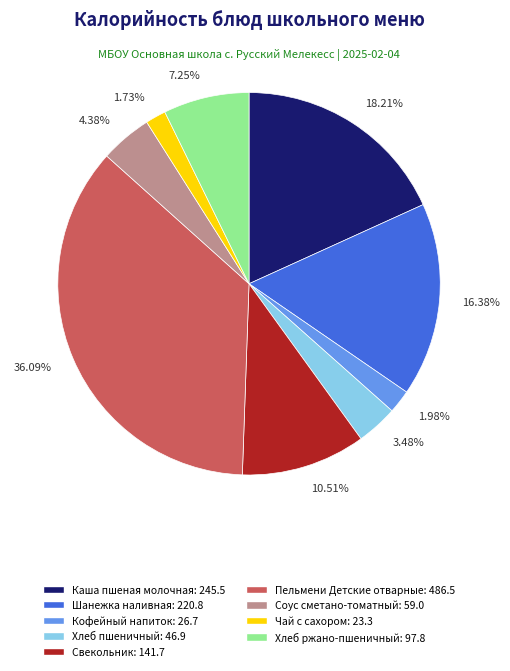

How many segments does this pie chart have?

9